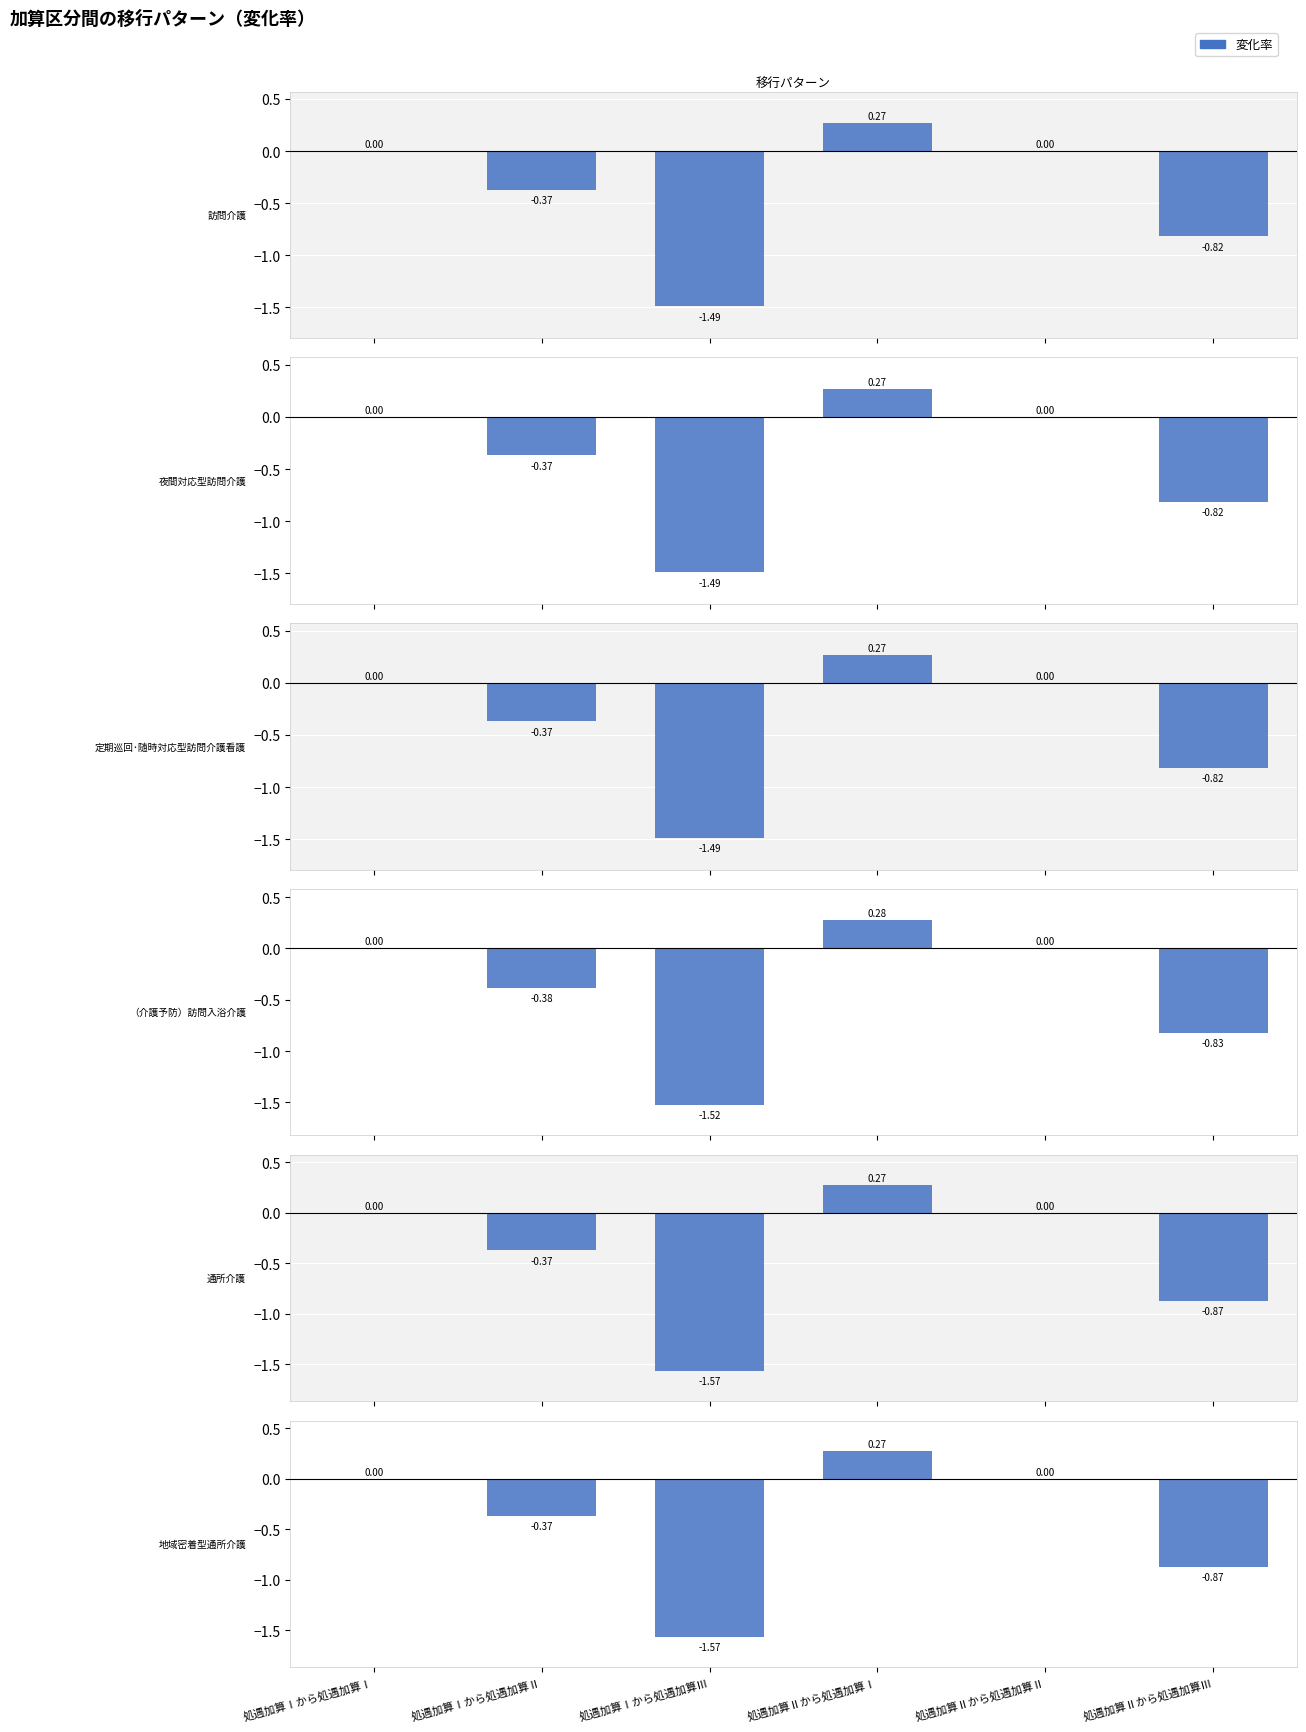

How many bars are there in each group?

6